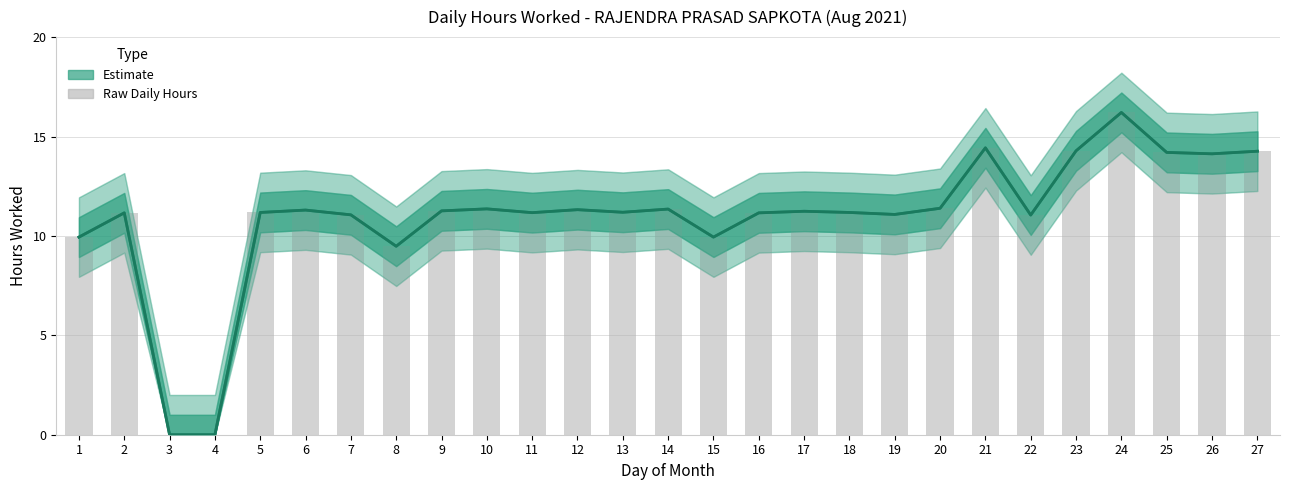

Are the bars horizontal?

No